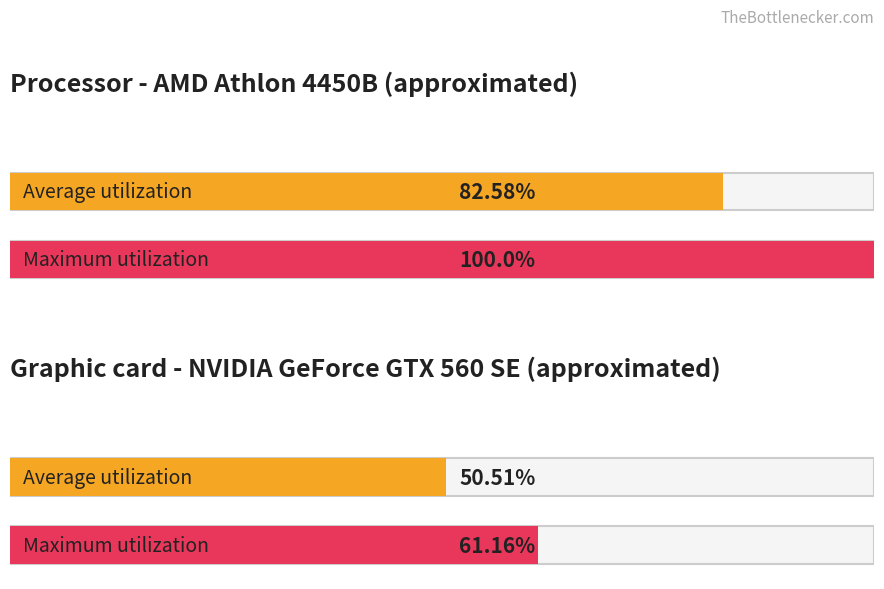

Does the chart contain stacked bars?

No